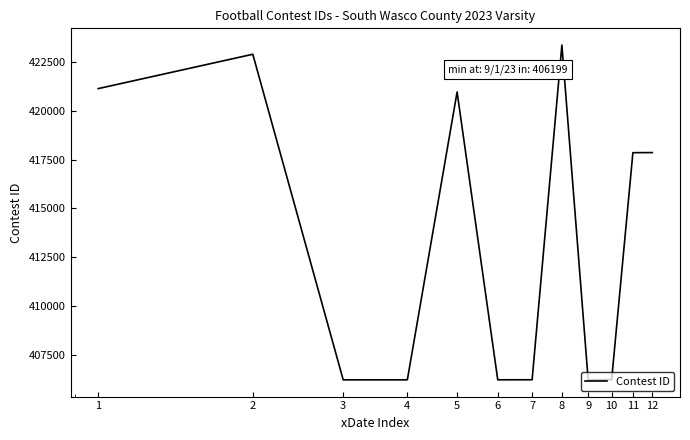

What is the smallest value displayed?

406199